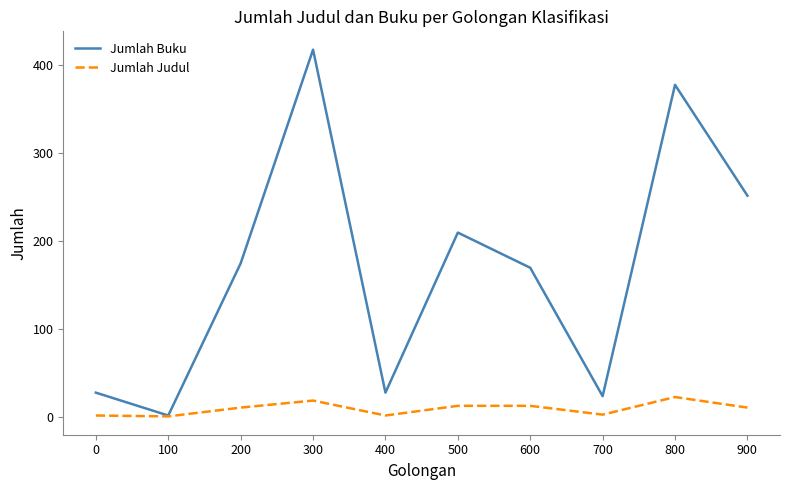

What is the average value of the Jumlah Judul series?

10